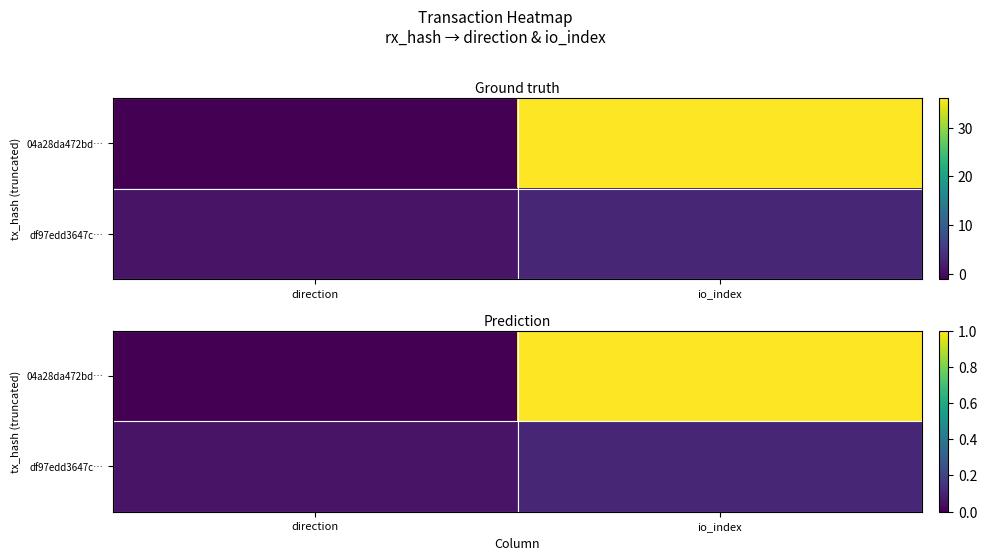

Which series has the largest total across all categories?

04a28da472bd…